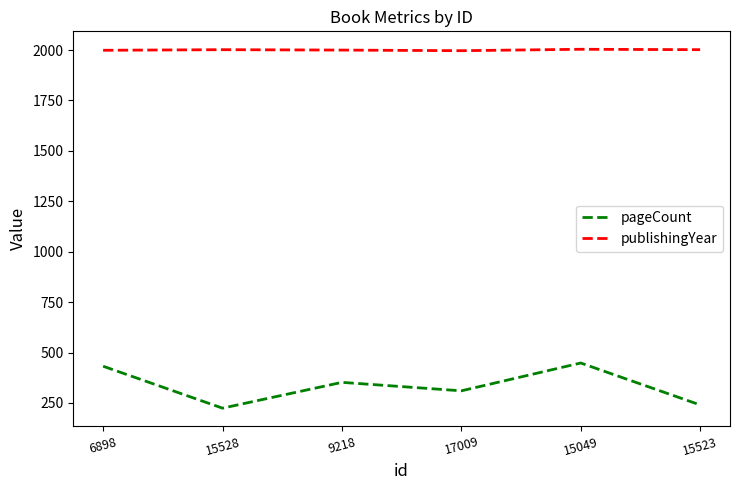

Which series has the largest range (max minus min)?

pageCount